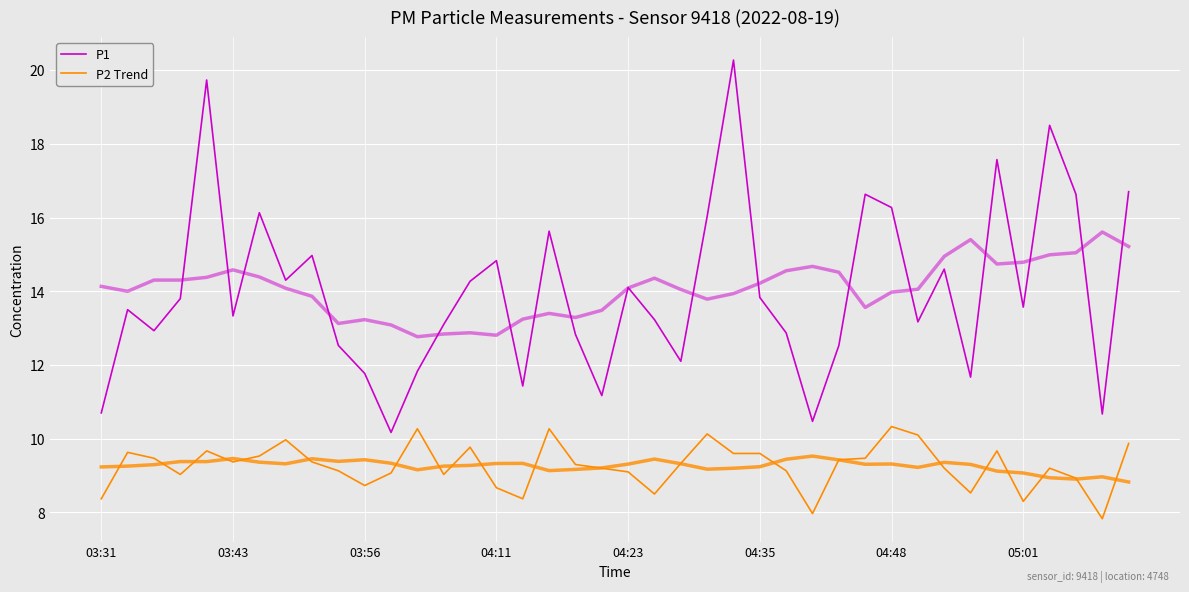

At which label does P2 Trend first exceed 9?

03:43